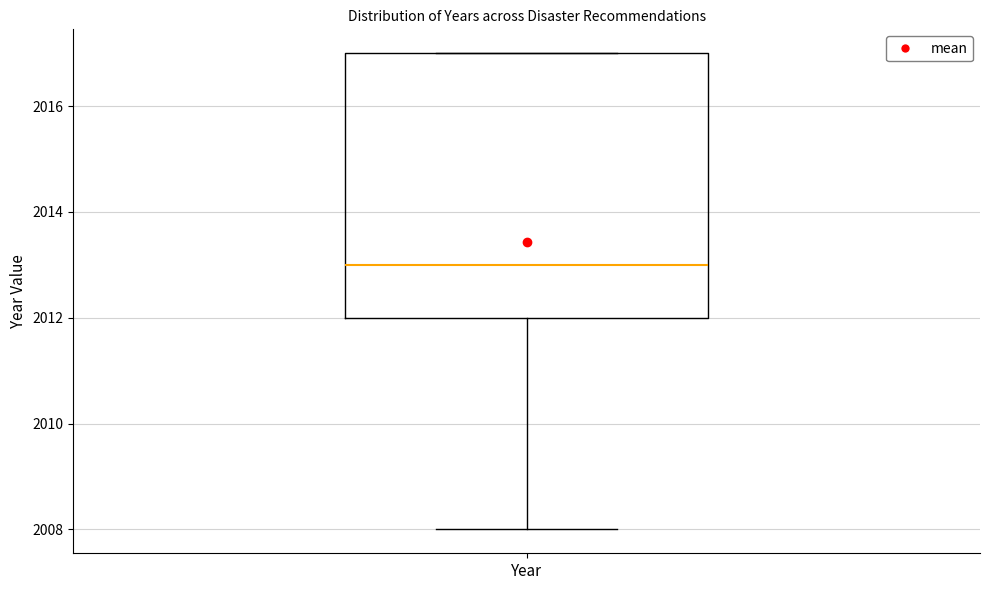

Transcribe this box plot: give where the median line is, the range the box spans, and where the two whiskers end, as read against the y-axis. The values are not printed on the chart, so give them approximately, as read against the axis.

median 2013, box 2012 to 2017, whiskers 2008 to 2017